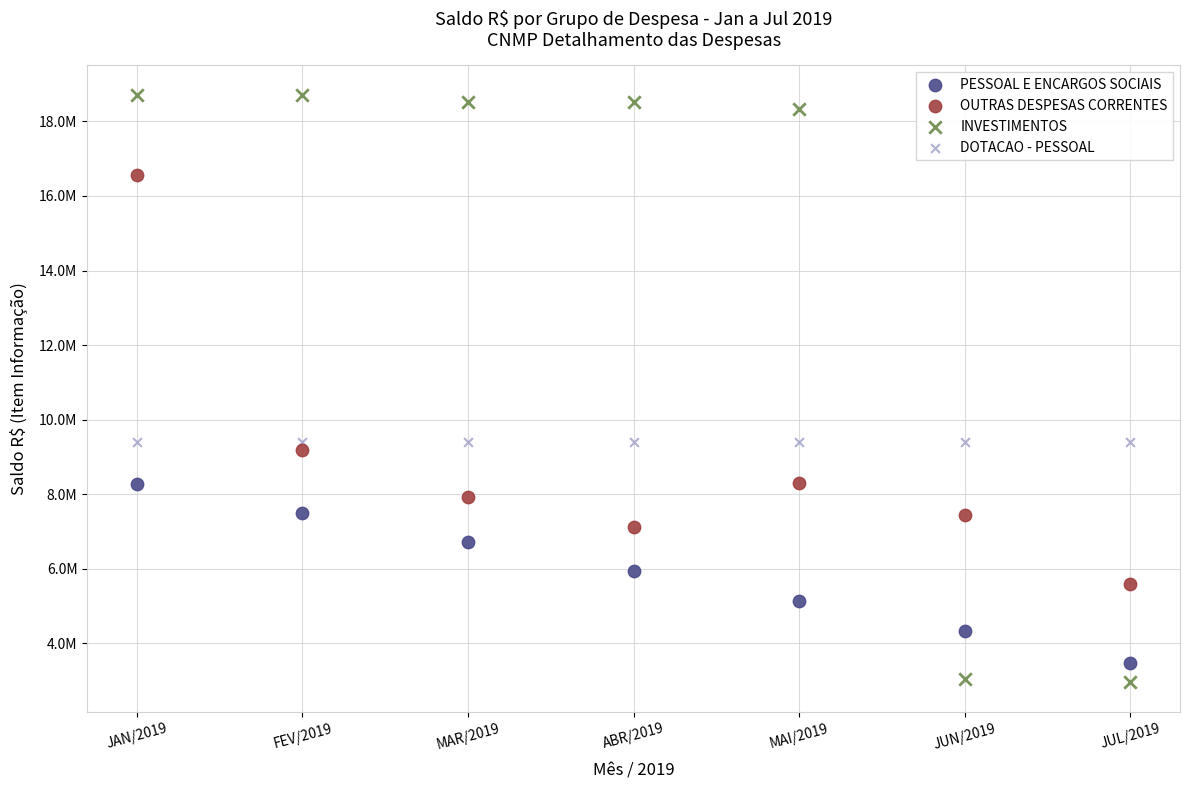

Which series reaches the maximum Y coordinate?

INVESTIMENTOS